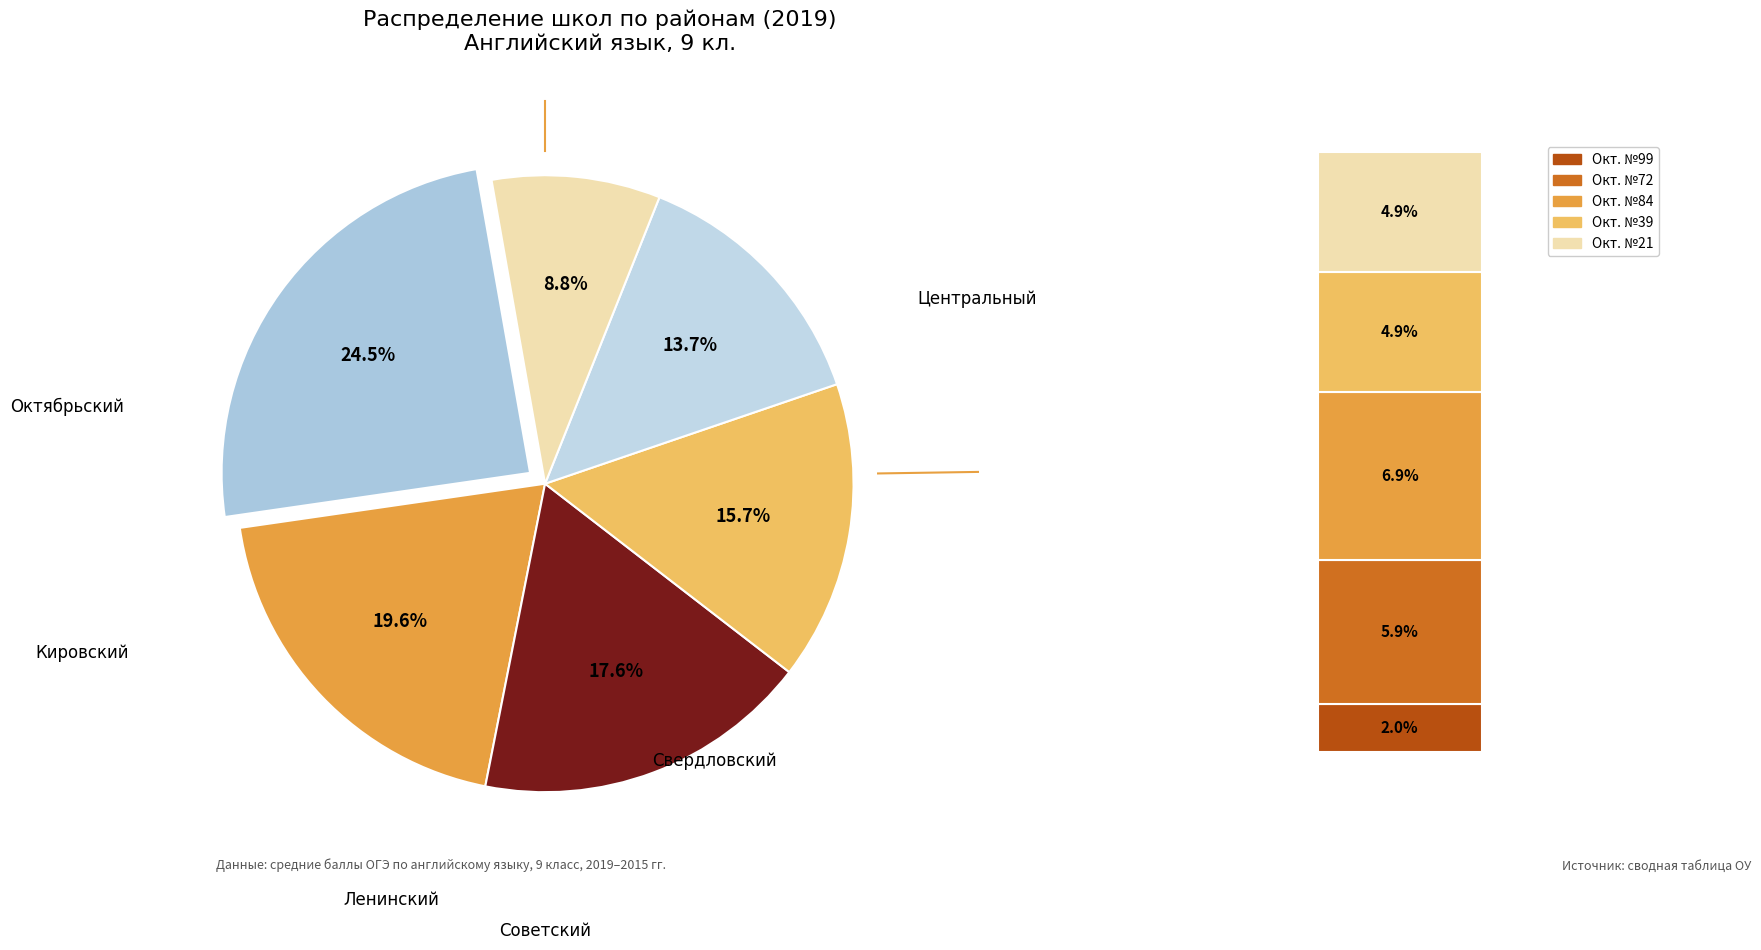

How many slices are in this pie chart?

6